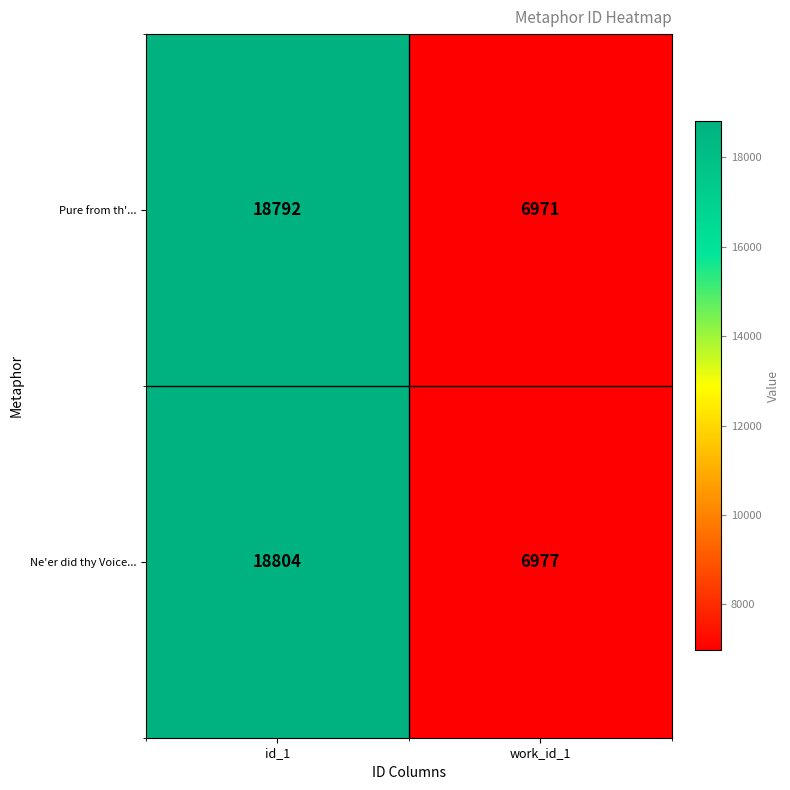

Where is Ne'er did thy Voice... nearest to the value 12890?

work_id_1